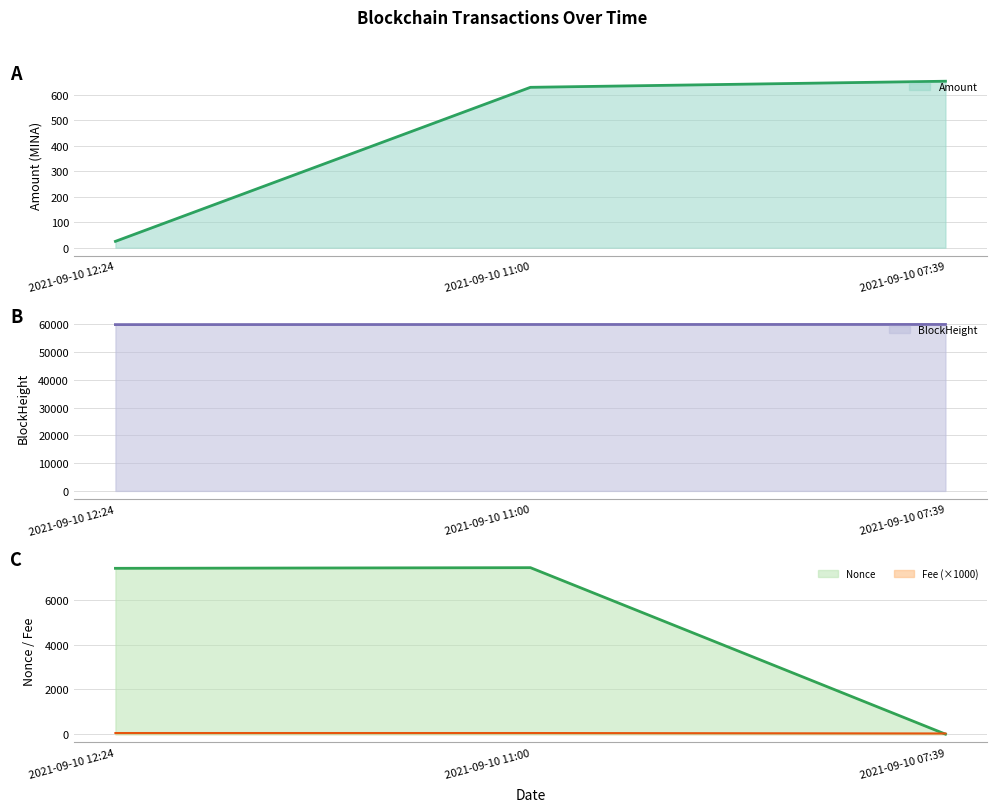

Which label corresponds to the largest value in the chart?

2021-09-10 07:39